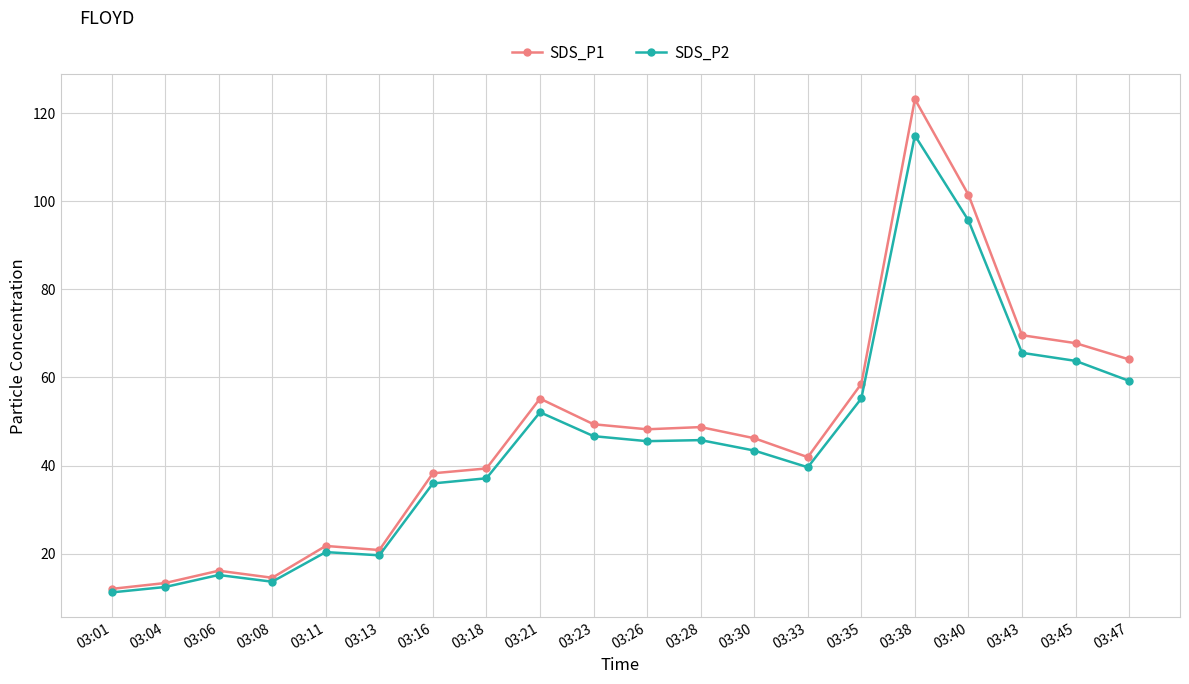

True or false: SDS_P2 has a value of 115.0 at 03:38.

True